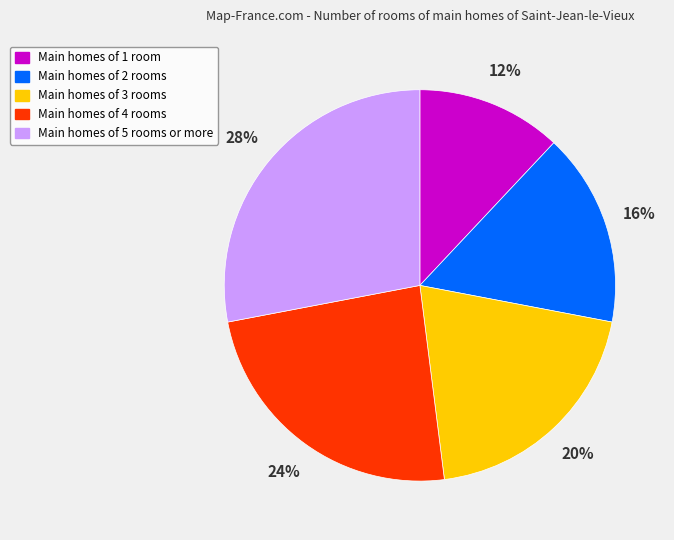

What is the ratio of the value at Main homes of 4 rooms to the value at Main homes of 2 rooms?

1.5